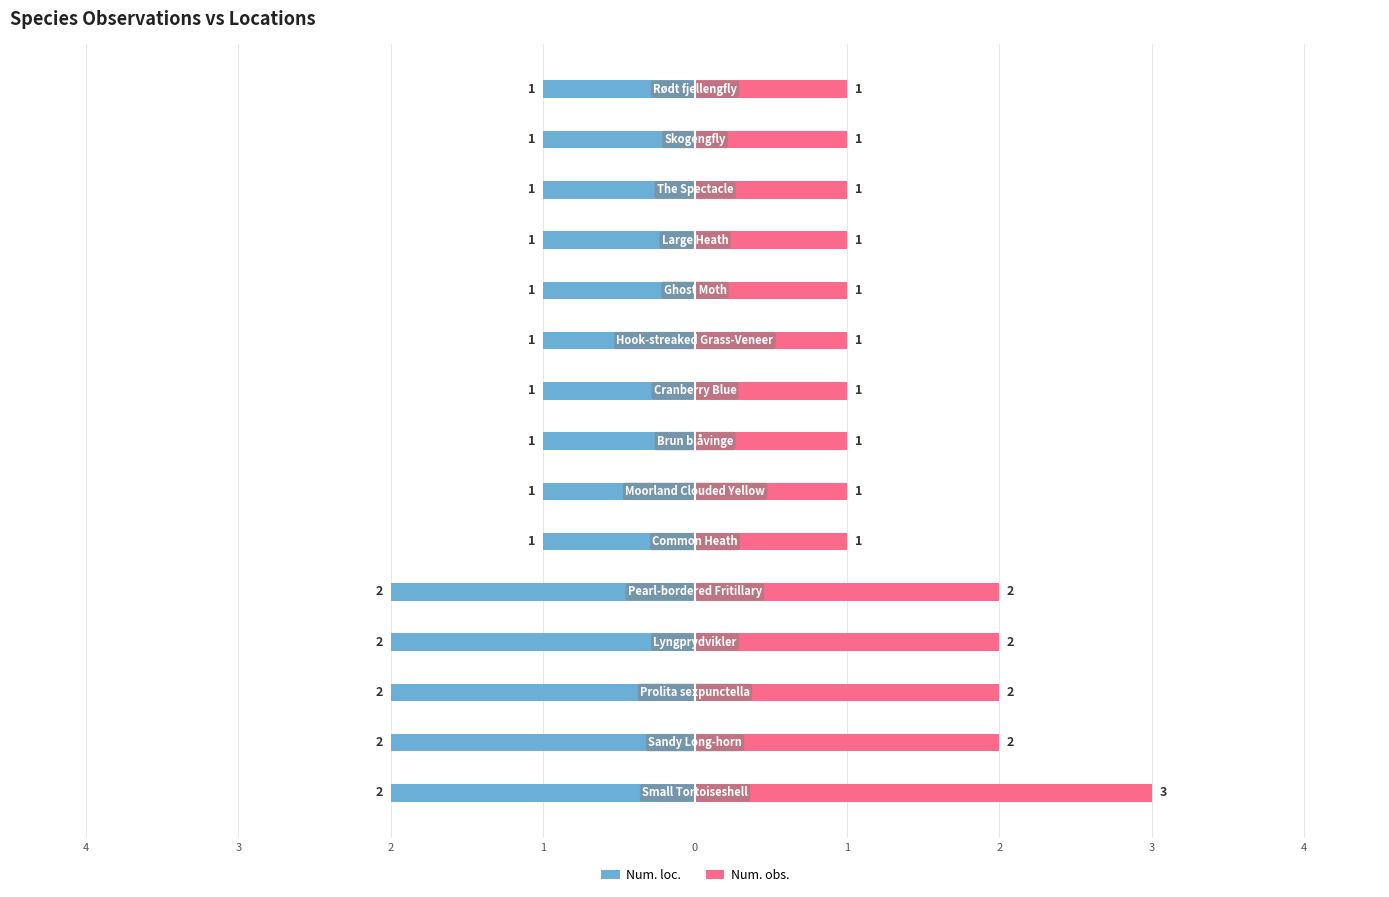

Reading right to left, what are all the values shown in this chart?

Num. loc.: -1	-1	-1	-1	-1	-1	-1	-1	-1	-1	-2	-2	-2	-2	-2
Num. obs.: 1	1	1	1	1	1	1	1	1	1	2	2	2	2	3